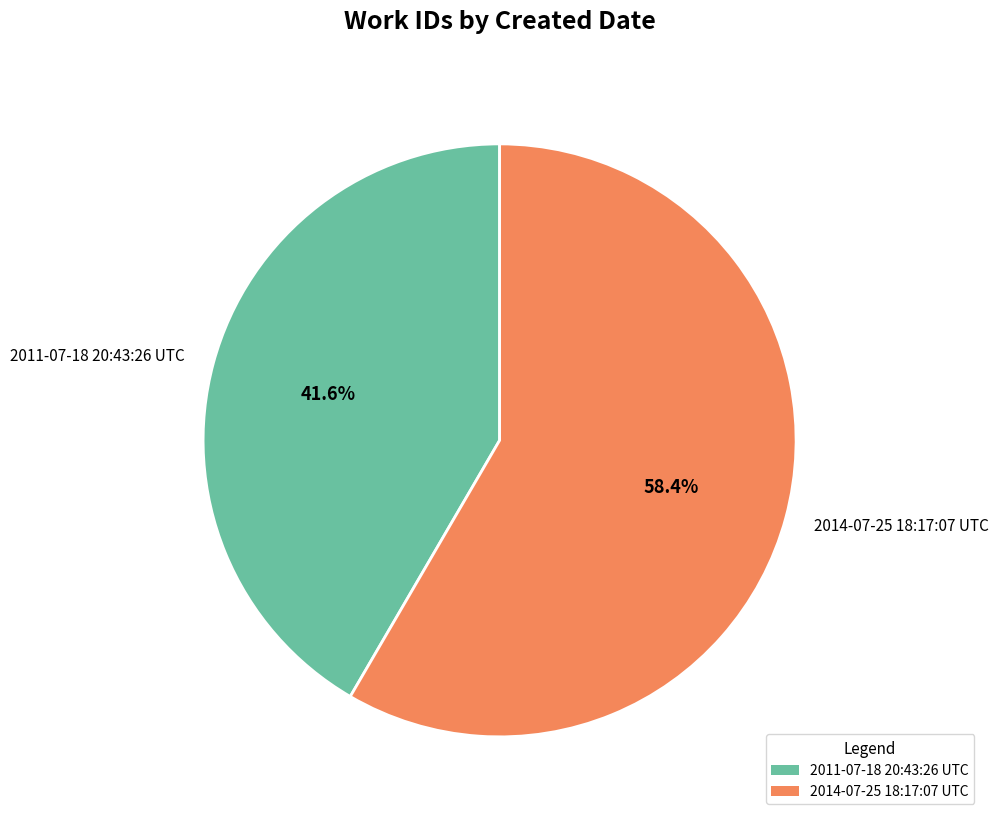

Is there a majority slice in this chart?

Yes